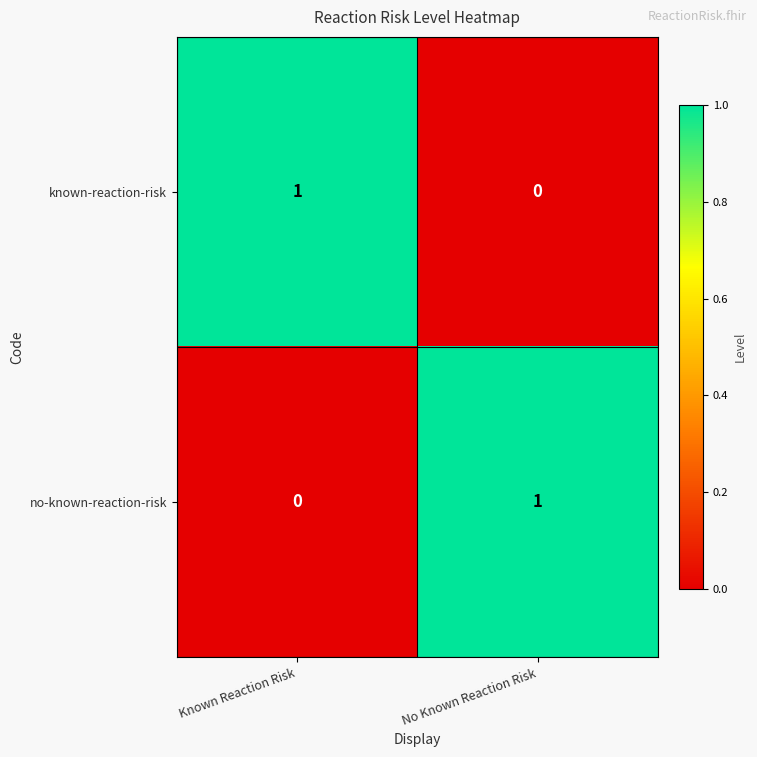

Is it true that no-known-reaction-risk equals 0 at Known Reaction Risk?

True